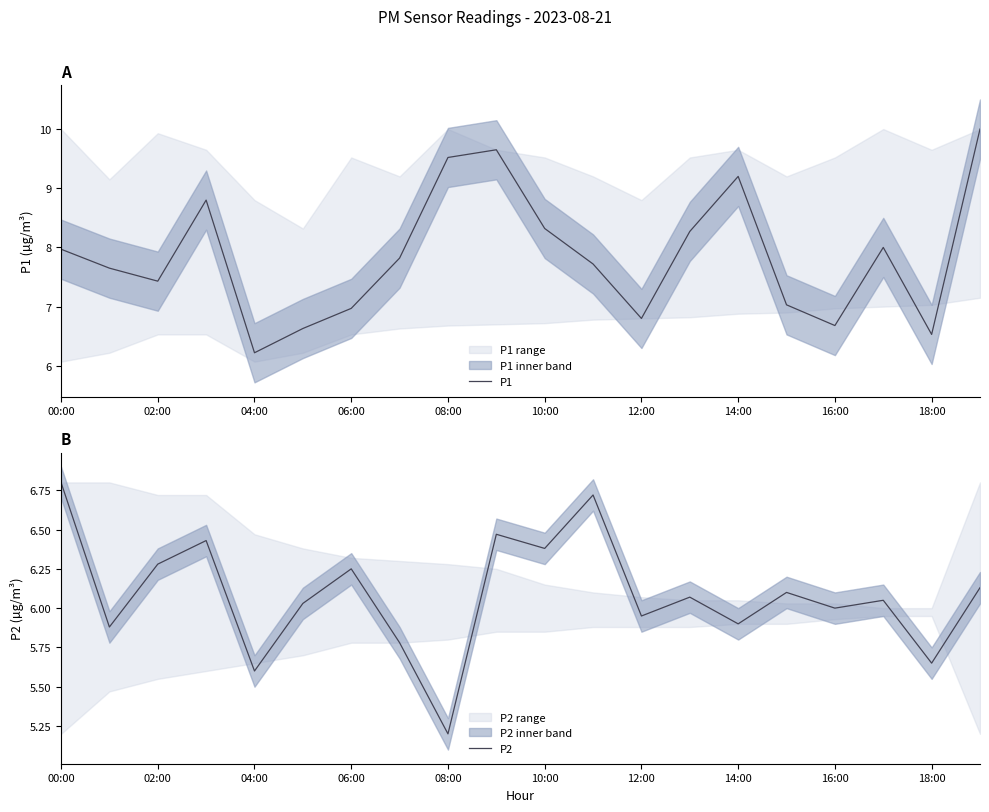

True or false: P1 and P2 cross at least once.

False